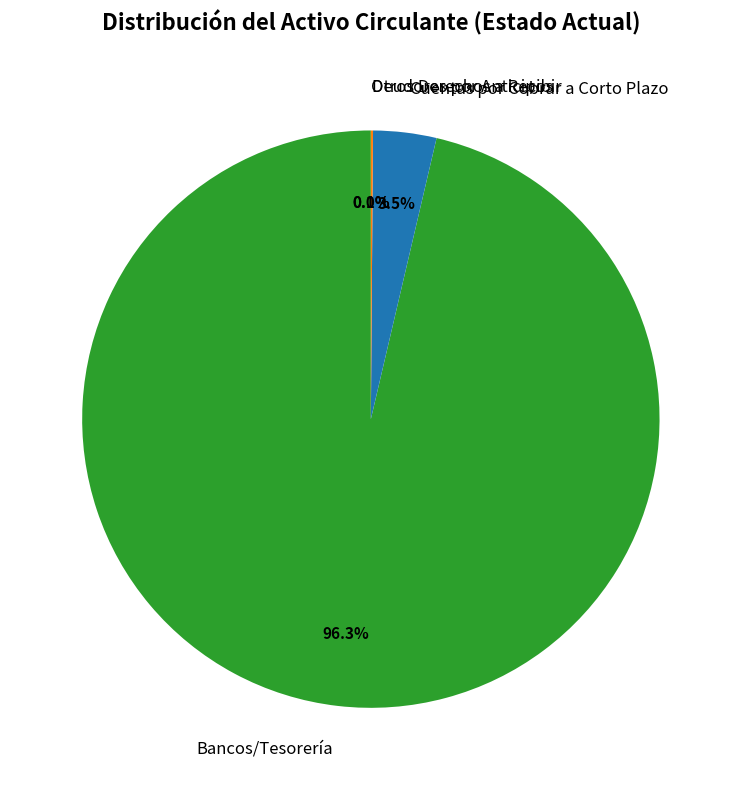

Which category has the biggest portion of the pie?

Bancos/Tesorería